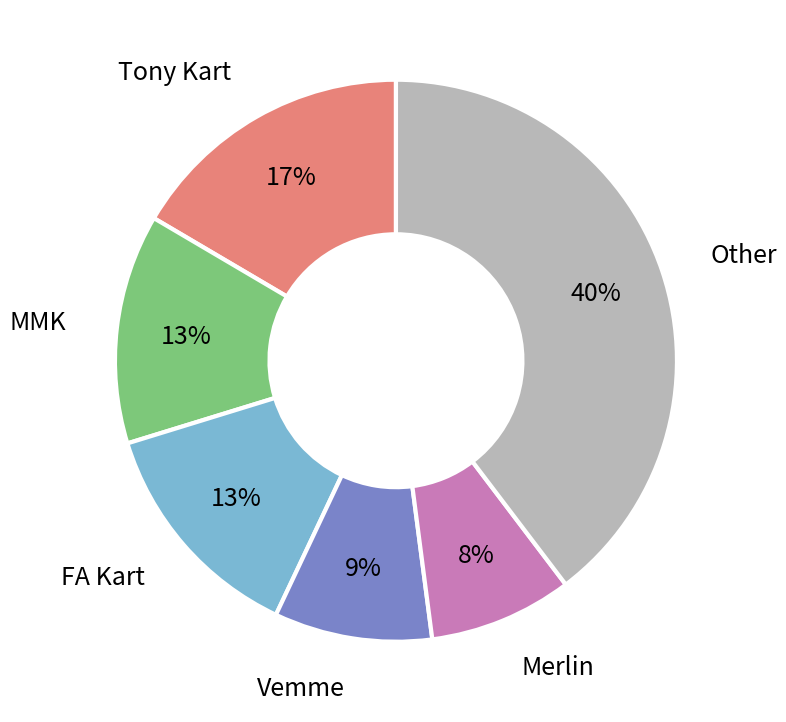

How many segments does this pie chart have?

6